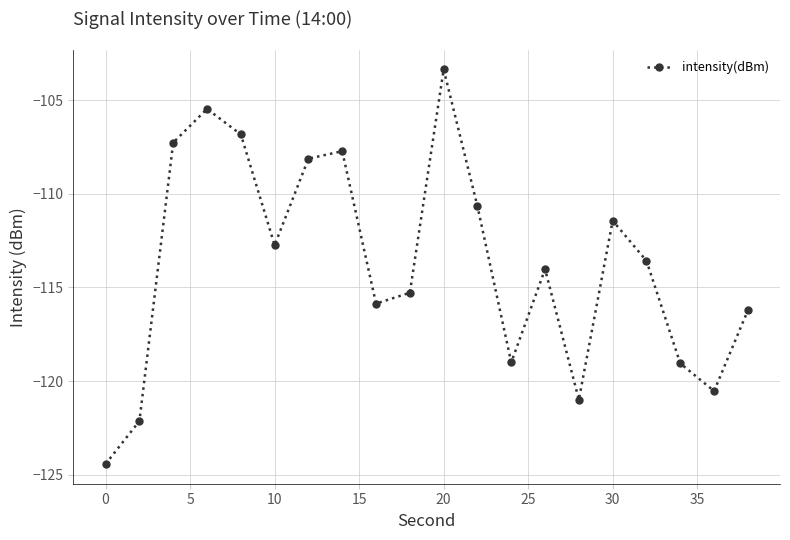

What is the difference between the maximum and minimum values?

21.1